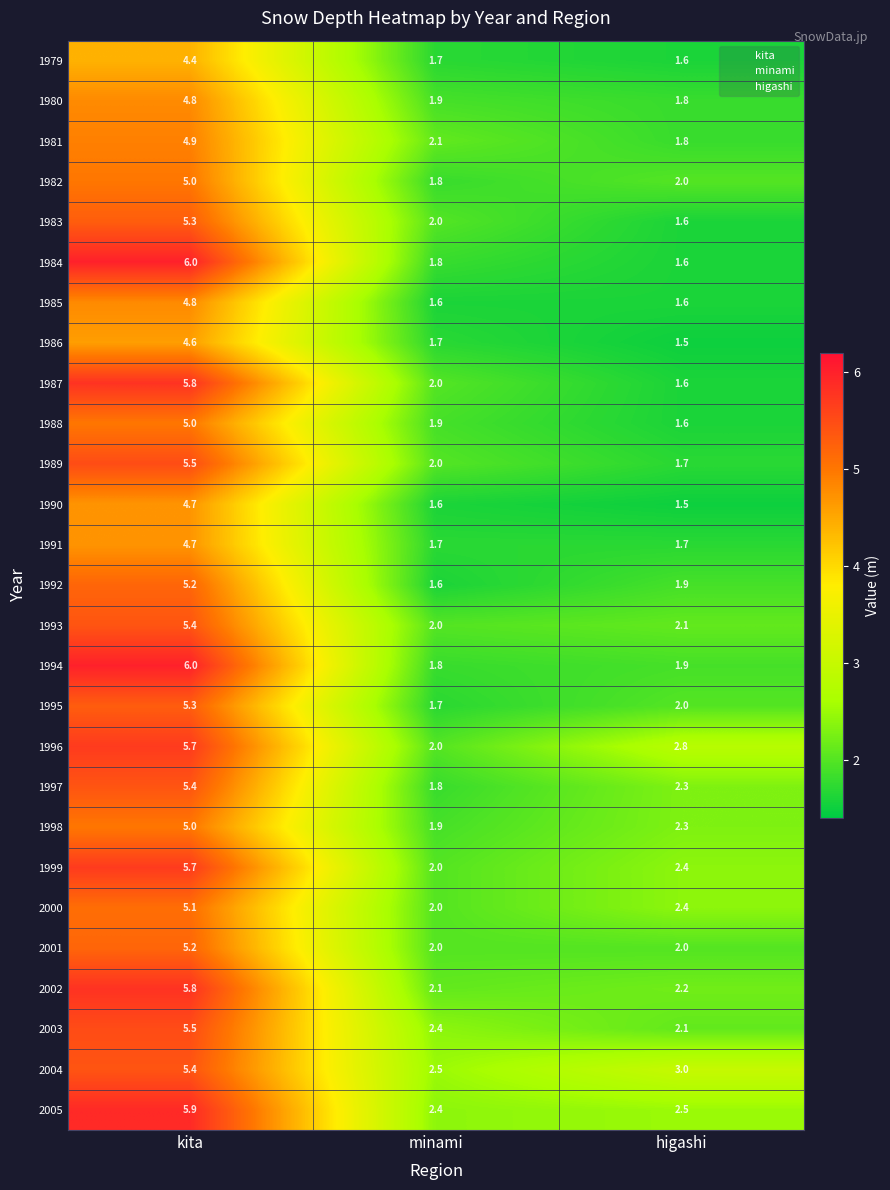

What is the average value of the 2001 series?

3.1